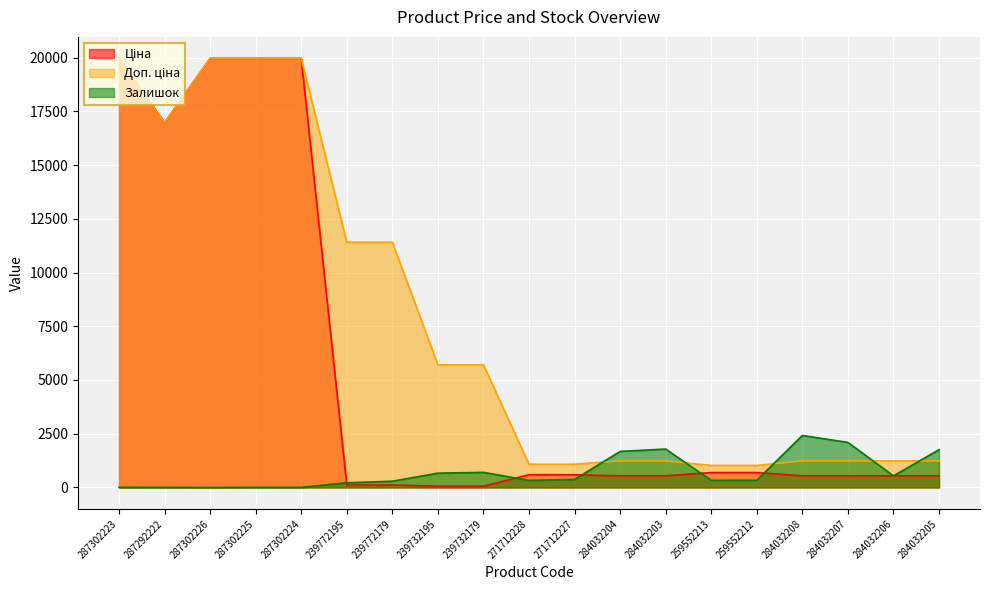

At 259552213, list the series in order from largest to smallest.

Доп. ціна, Ціна, Залишок